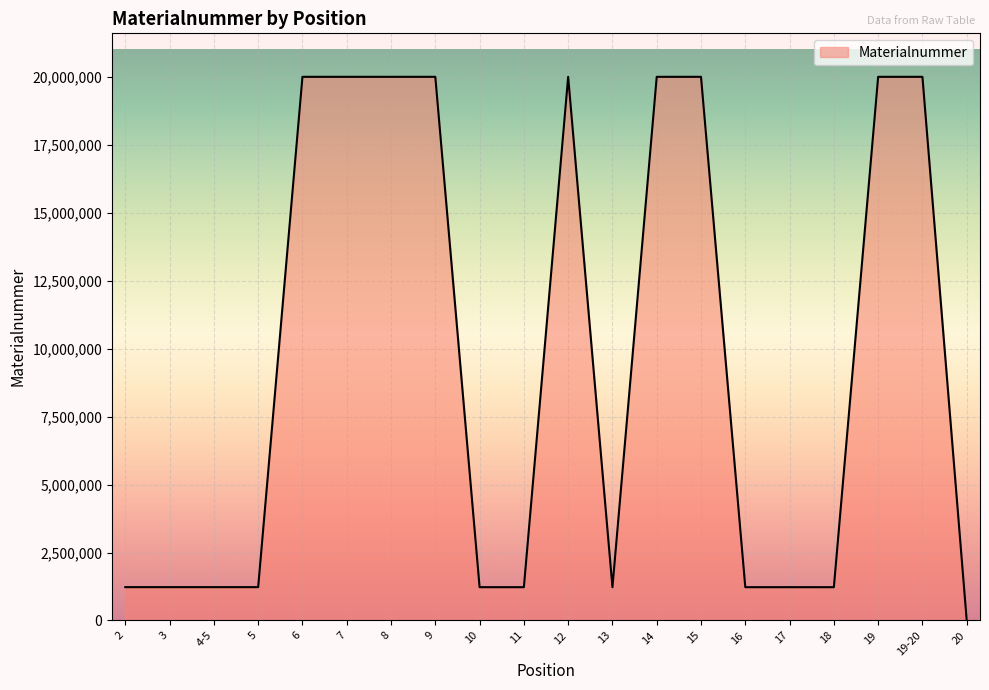

Is it true that the value at 20 is 0?

True